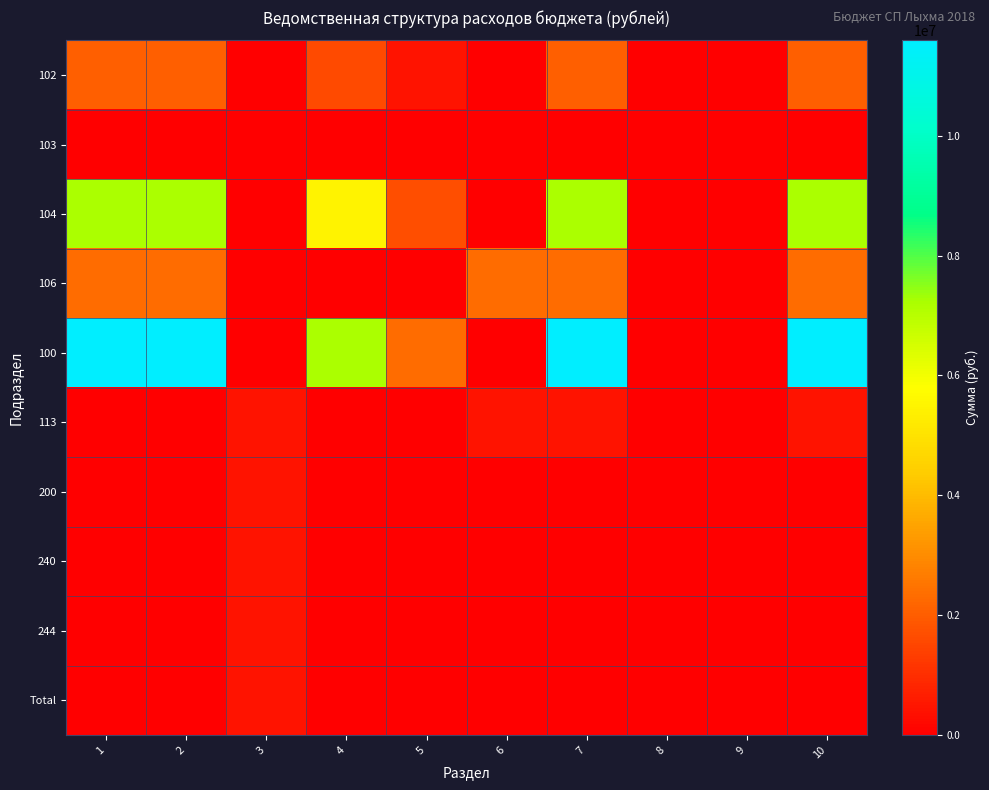

At 5, list the series in order from largest to smallest.

100, 104, 102, 103, 106, 113, 200, 240, 244, Total